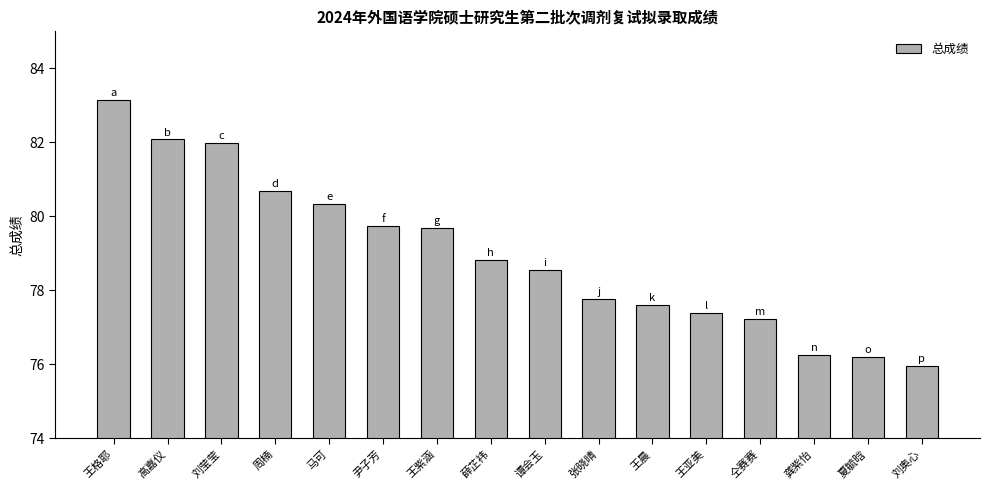

Reading left to right, what are all the values shown in this chart?

83.2	82.1	82.0	80.7	80.3	79.7	79.7	78.8	78.5	77.8	77.6	77.4	77.2	76.3	76.2	76.0